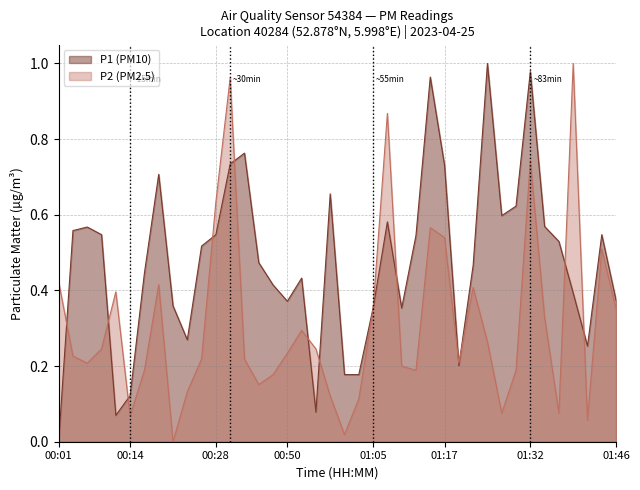

What is the spread (max minus min) of values at 00:55?

0.2